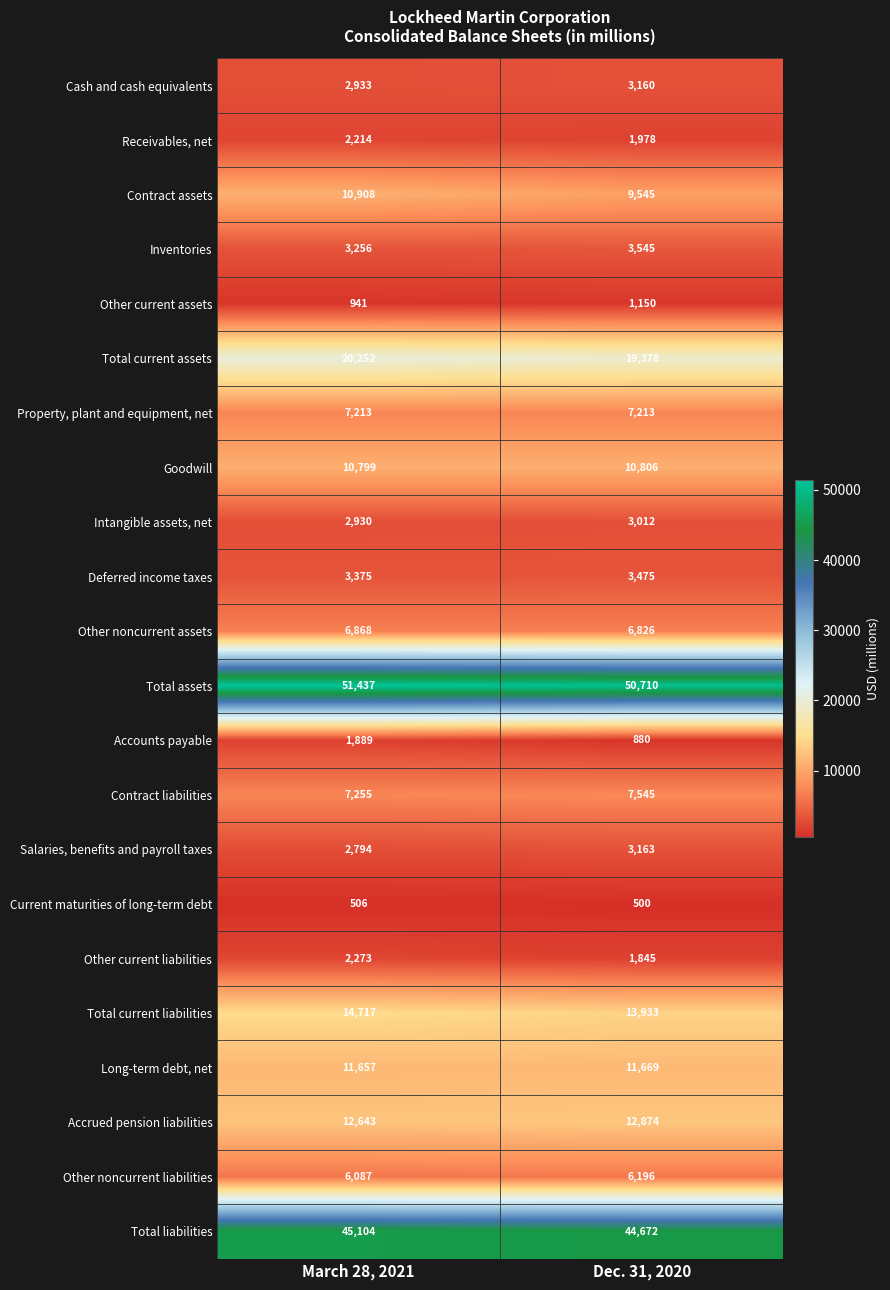

Which category has the highest value in the Deferred income taxes series?

Dec. 31, 2020